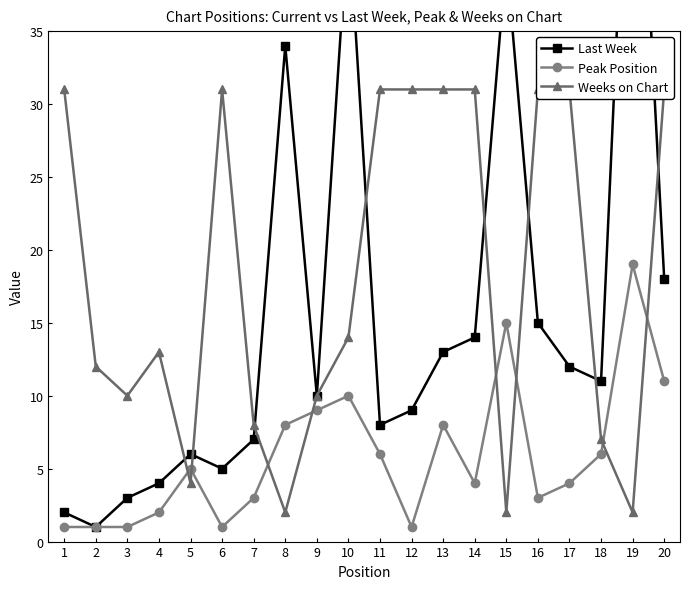

Is this an area chart (filled region under the line)?

No